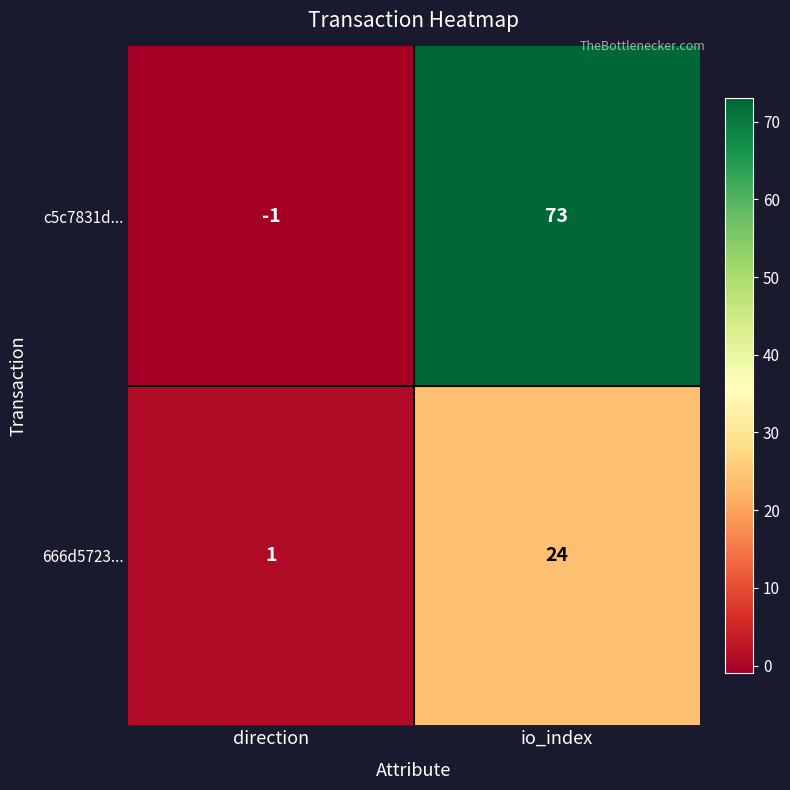

Rank the series by their maximum value, from highest to lowest.

c5c7831d..., 666d5723...